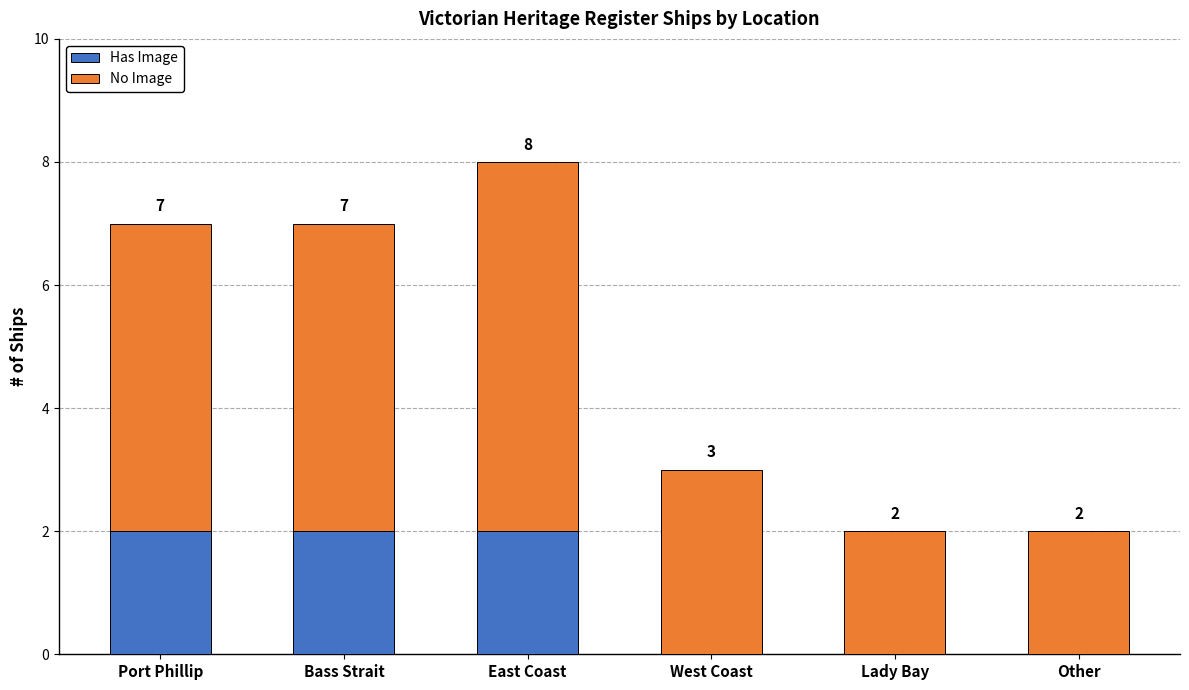

Reading right to left, what are the values for Has Image?

Other=0	Lady Bay=0	West Coast=0	East Coast=2	Bass Strait=2	Port Phillip=2